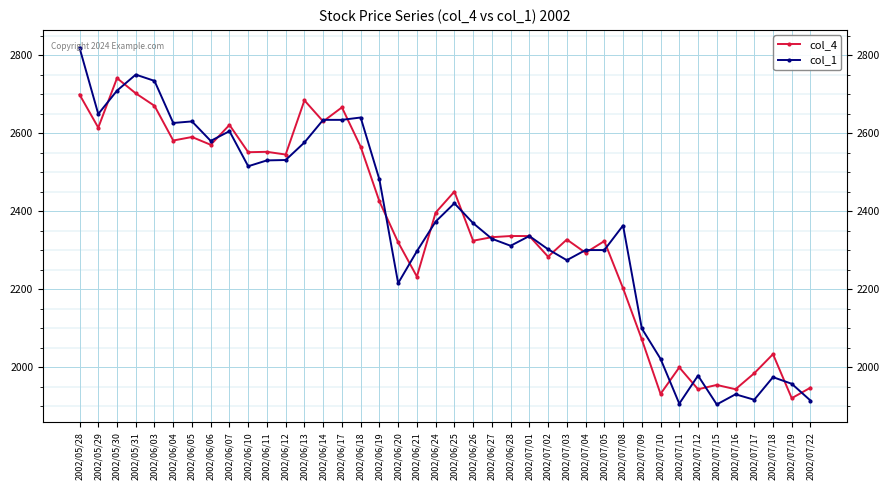

What is the lowest value of the col_1 series?

1904